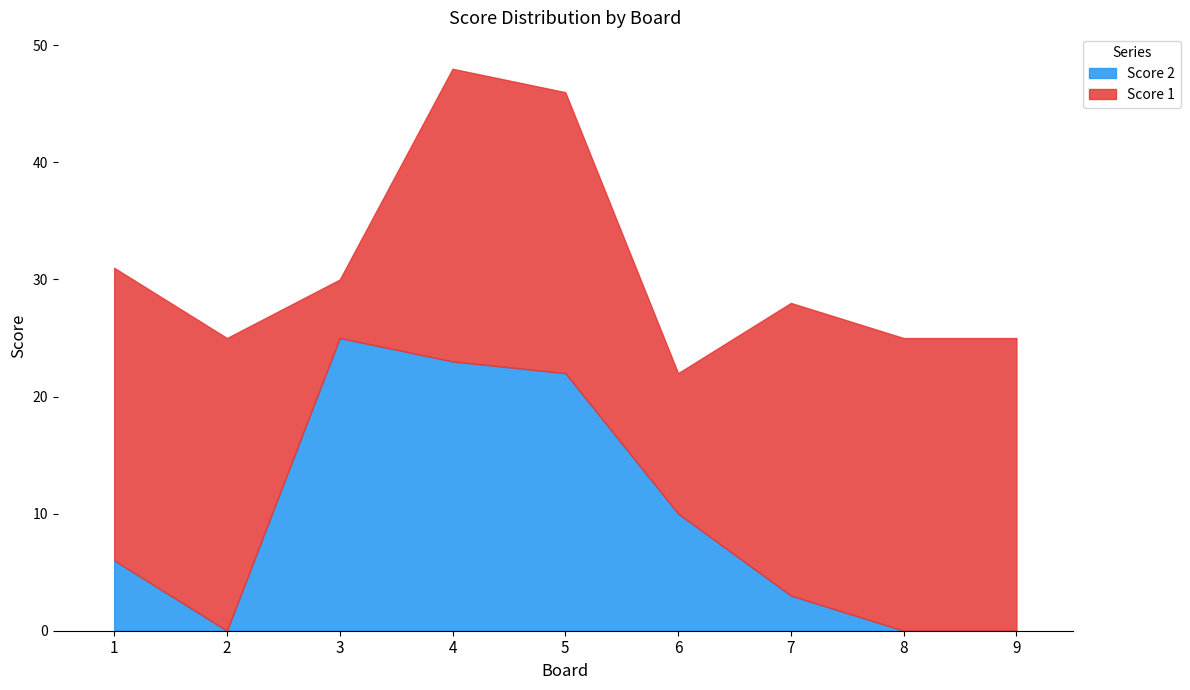

Reading left to right, transcribe all the data shown in this chart.

Score 2: 1=6	2=0	3=25	4=23	5=22	6=10	7=3	8=0	9=0
Score 1: 1=25	2=25	3=5	4=25	5=24	6=12	7=25	8=25	9=25